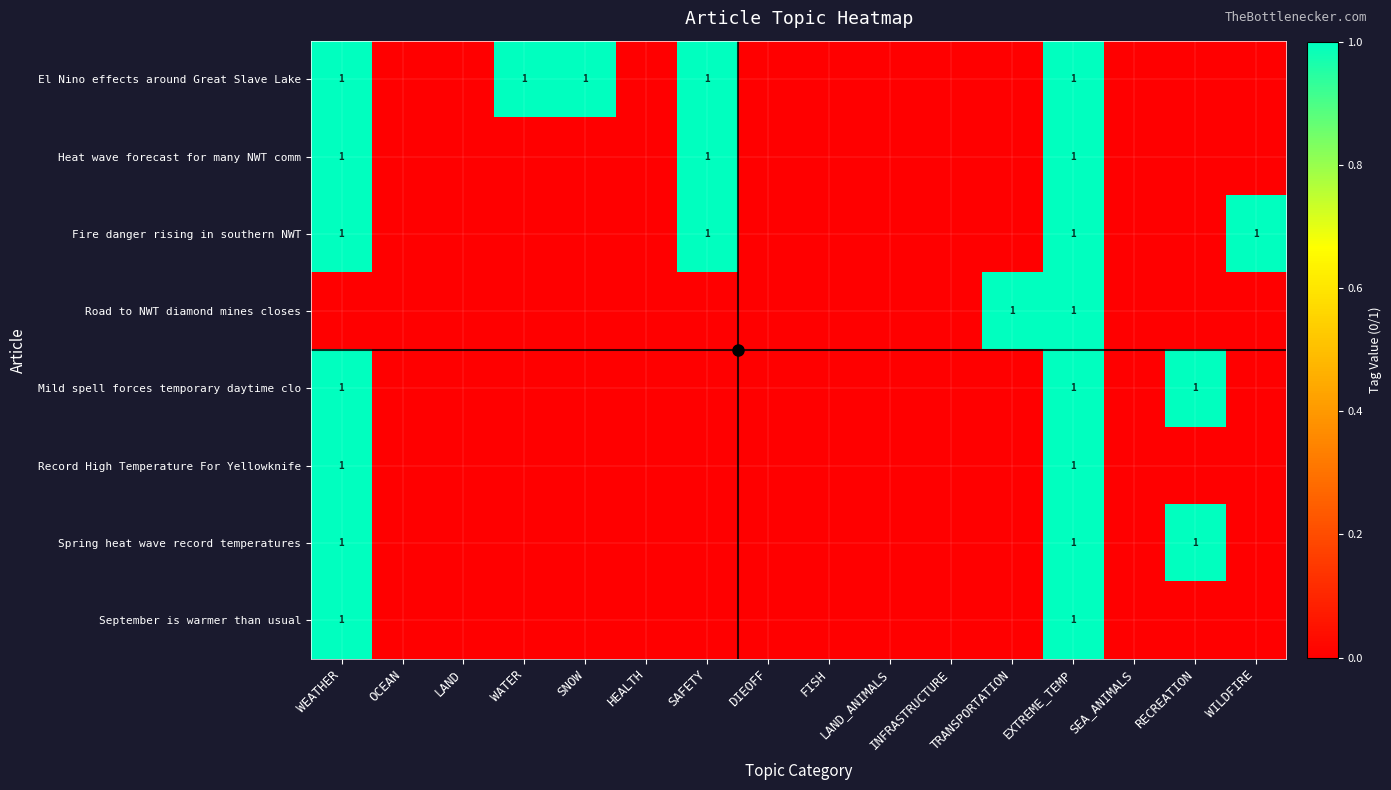

True or false: Heat wave forecast for many NWT comm has a value of 1 at EXTREME_TEMP.

True